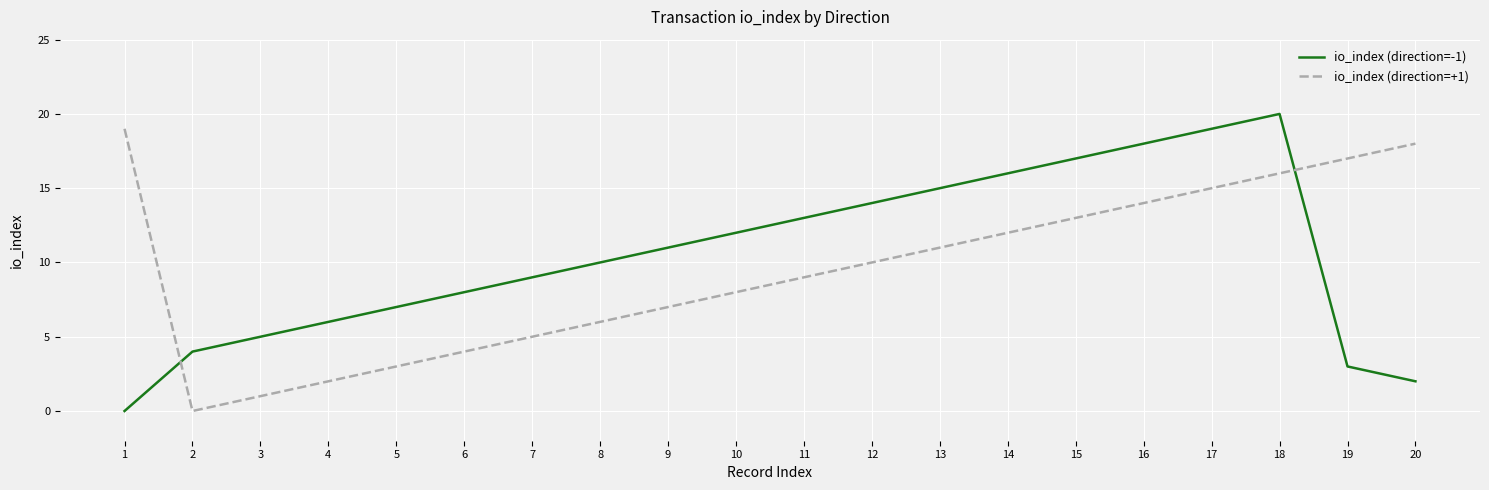

Where is the first local minimum for io_index (direction=+1)?

2